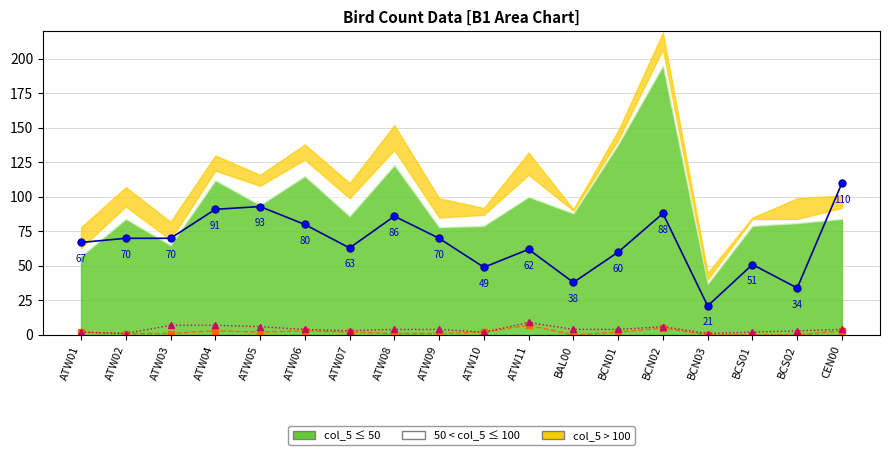

What position from the left is ATW10?

10